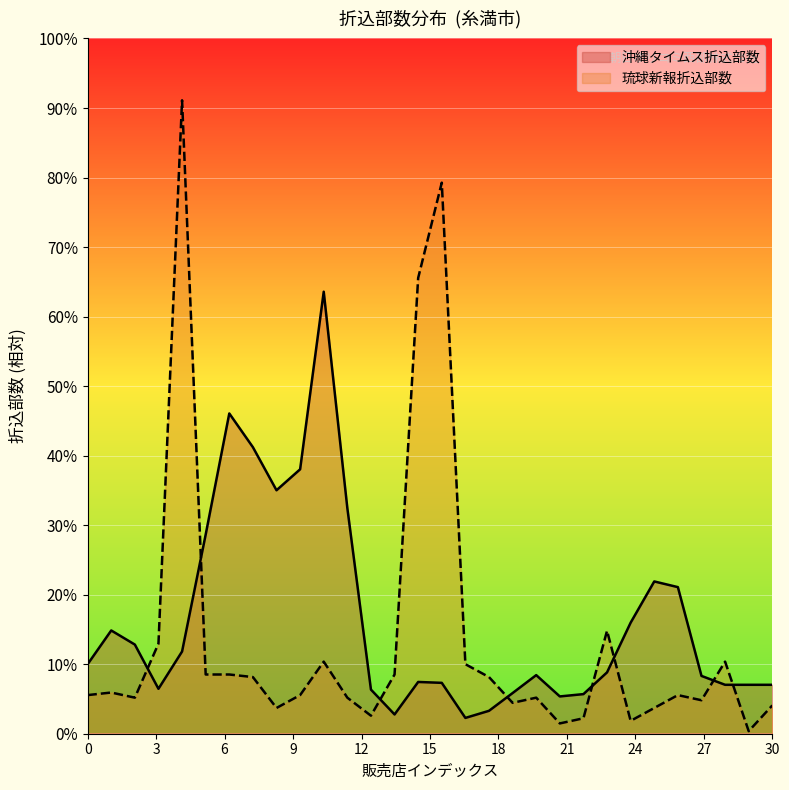

True or false: there are more than 2 points higher than both neighbors.

True